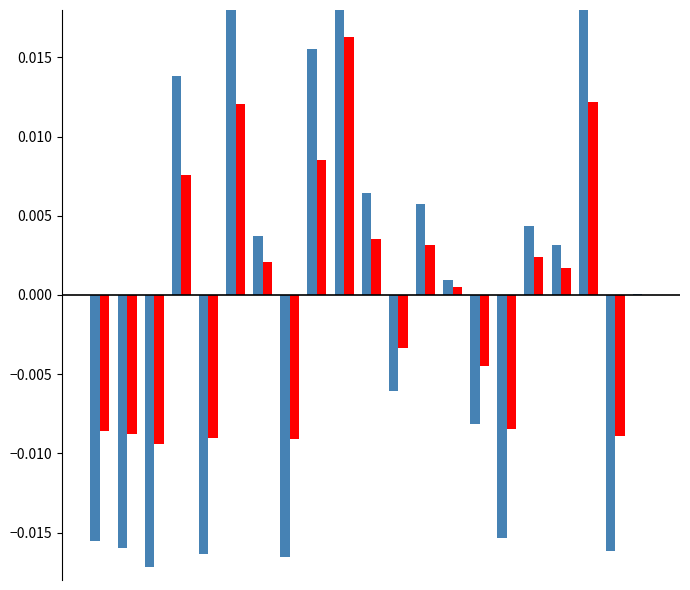

Are the bars grouped side by side (vs. stacked)?

Yes